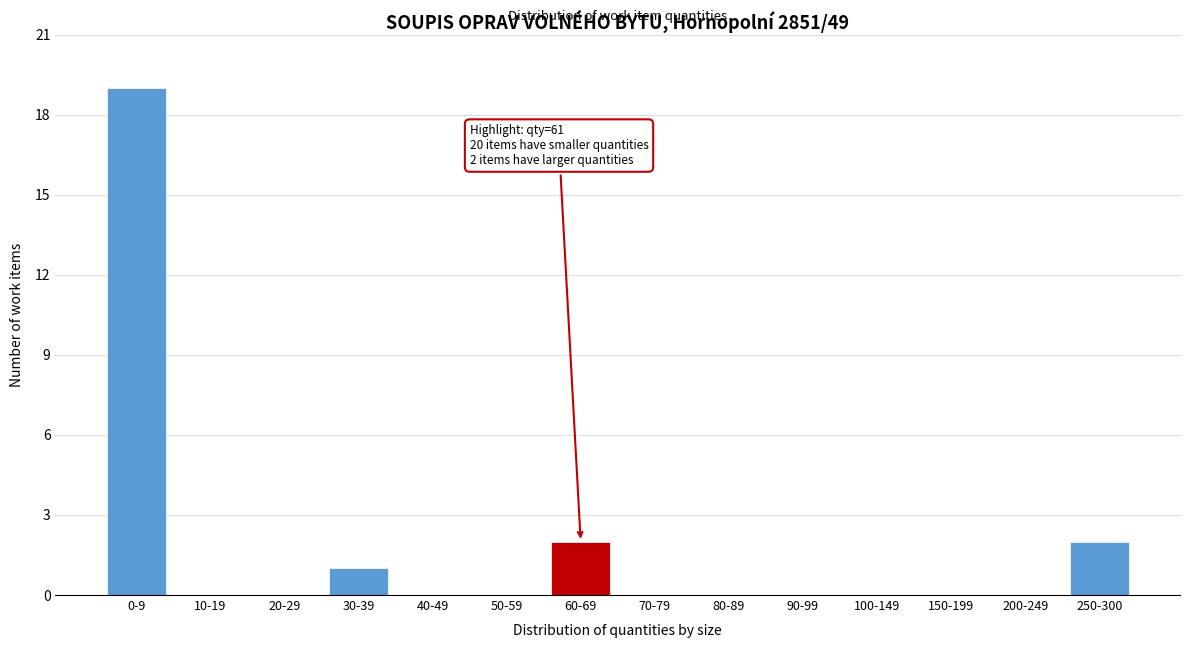

Reading right to left, list all the values displayed in this chart.

250-300=2	200-249=0	150-199=0	100-149=0	90-99=0	80-89=0	70-79=0	60-69=2	50-59=0	40-49=0	30-39=1	20-29=0	10-19=0	0-9=19